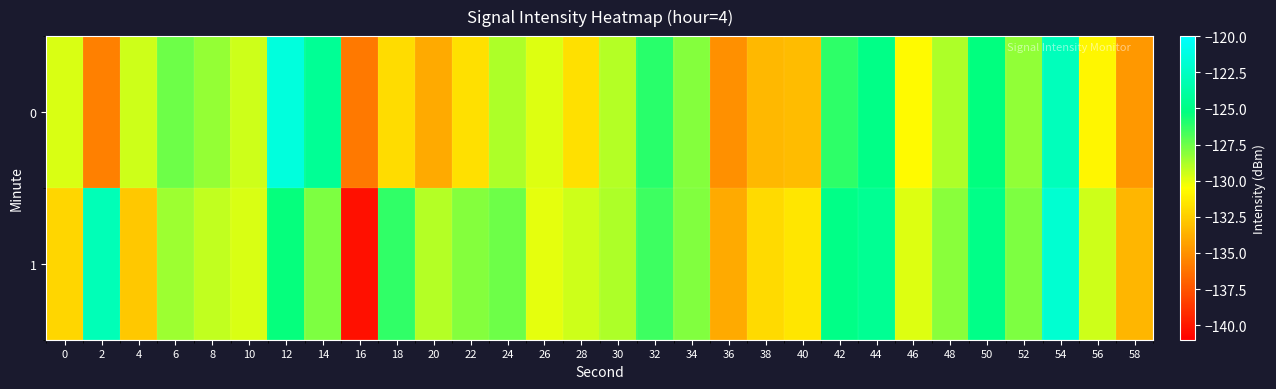

What is the smallest value displayed?

-140.3